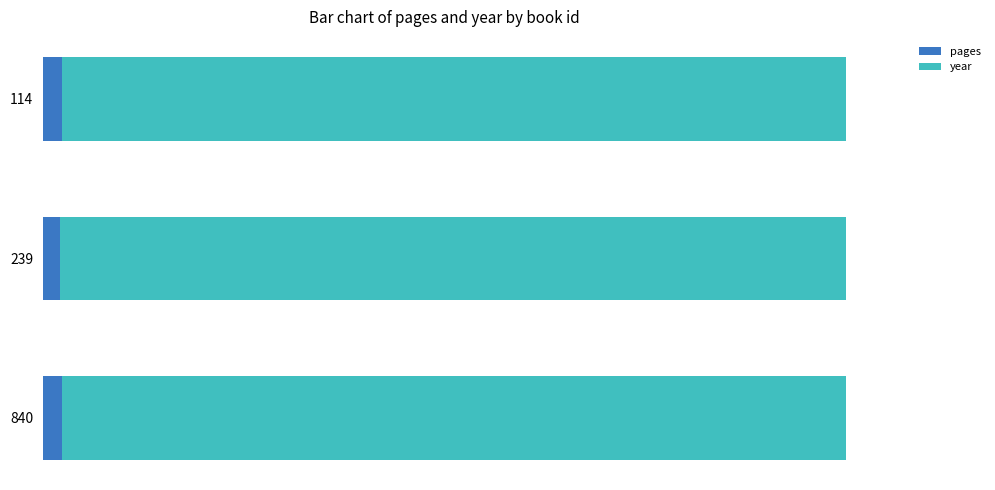

Reading left to right, transcribe all the data shown in this chart.

pages: 2.3	2.1	2.3
year: 97.7	97.9	97.7